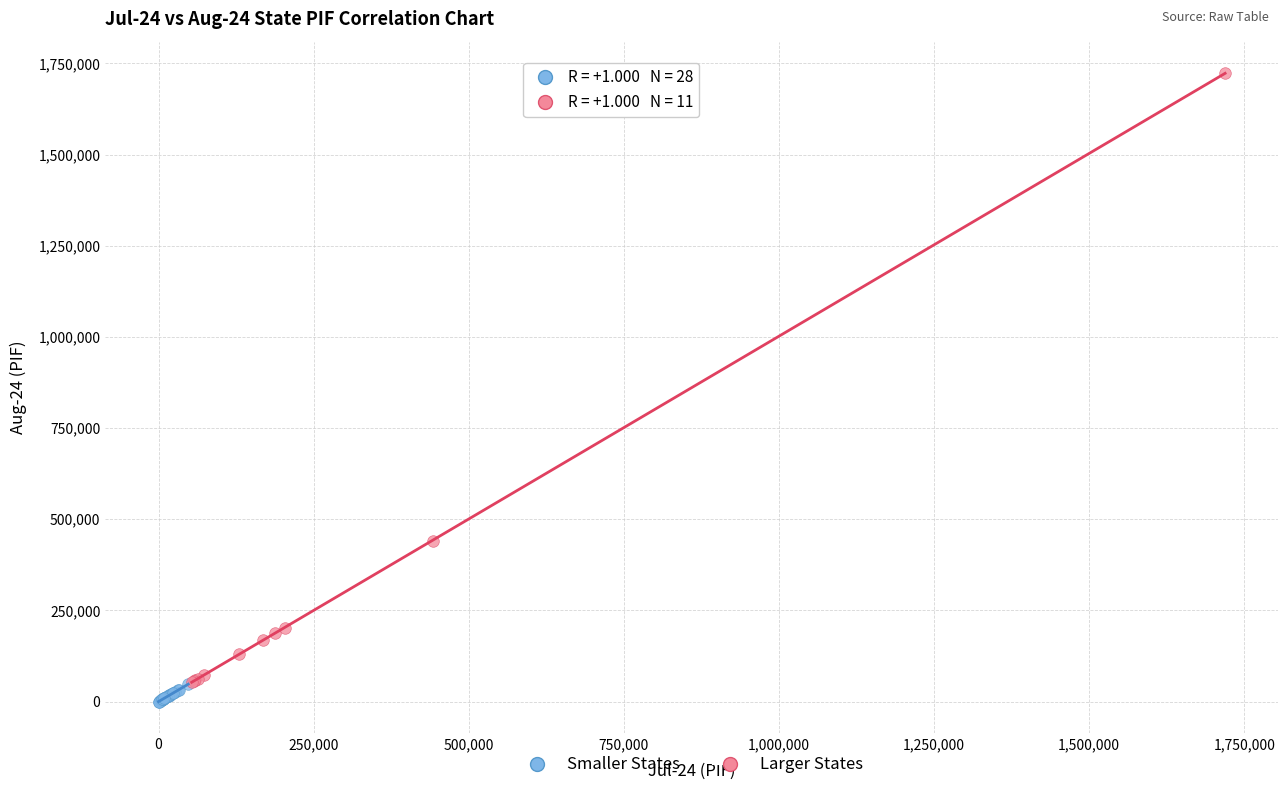

Which series has the largest Y range (max minus min)?

Larger States